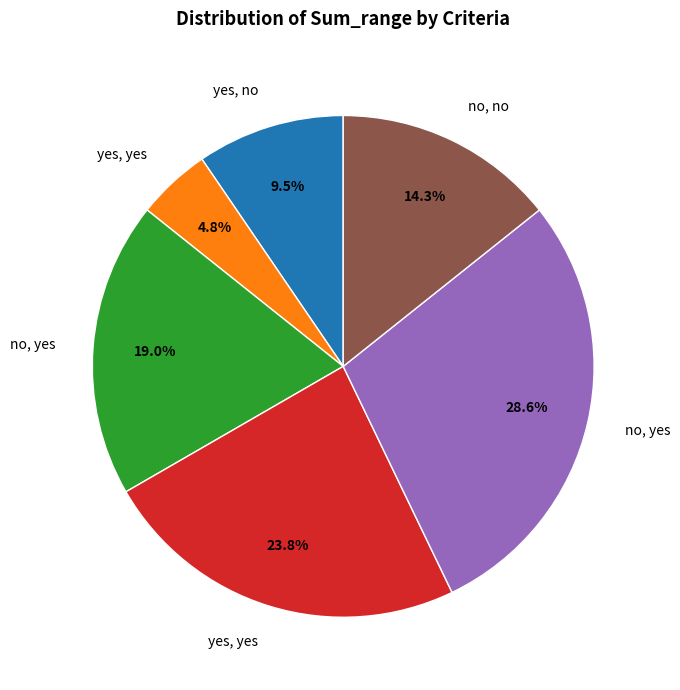

Is there a majority slice in this chart?

No